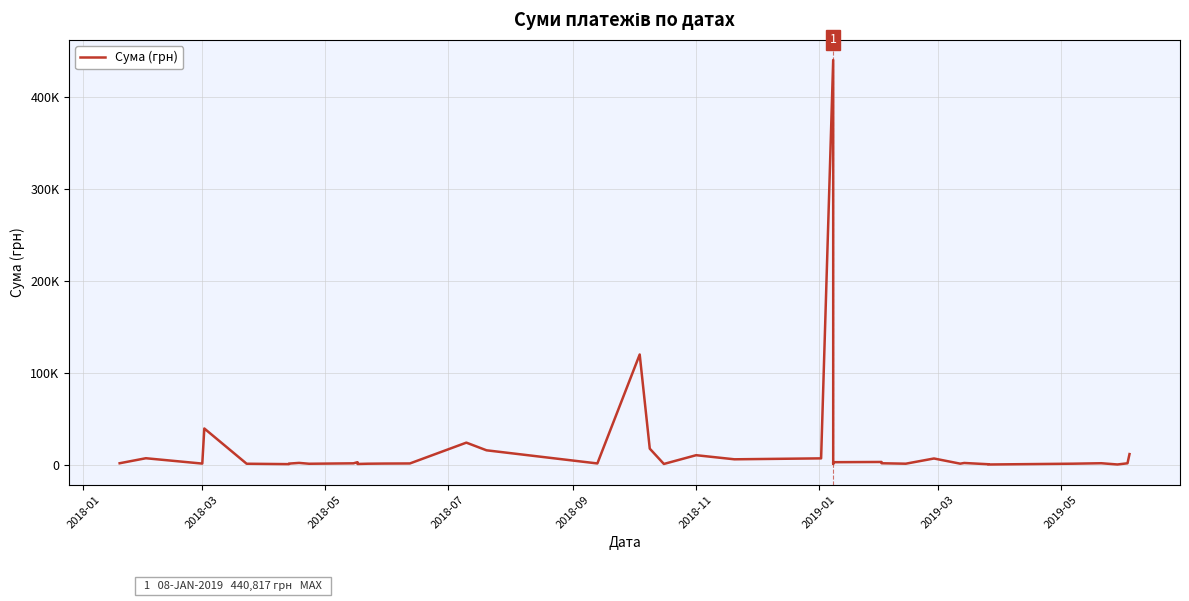

What is the difference between the values at 2018-05 and 2018-01?

372.9